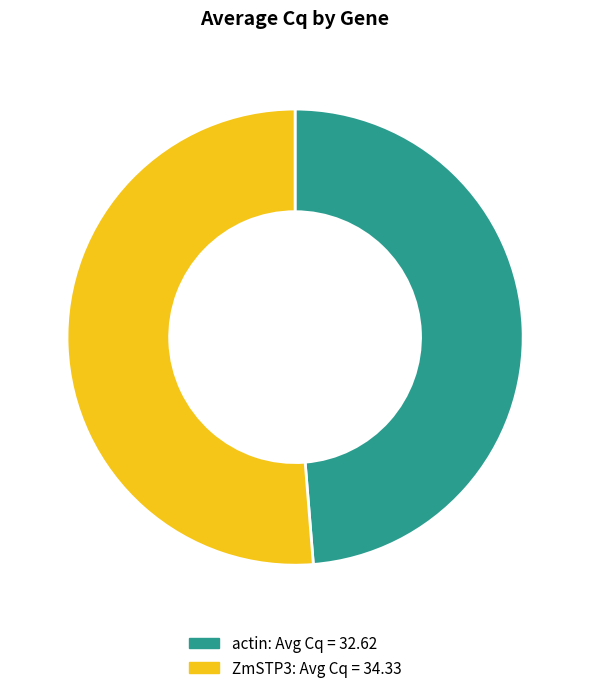

What is the smallest slice in the pie chart?

actin